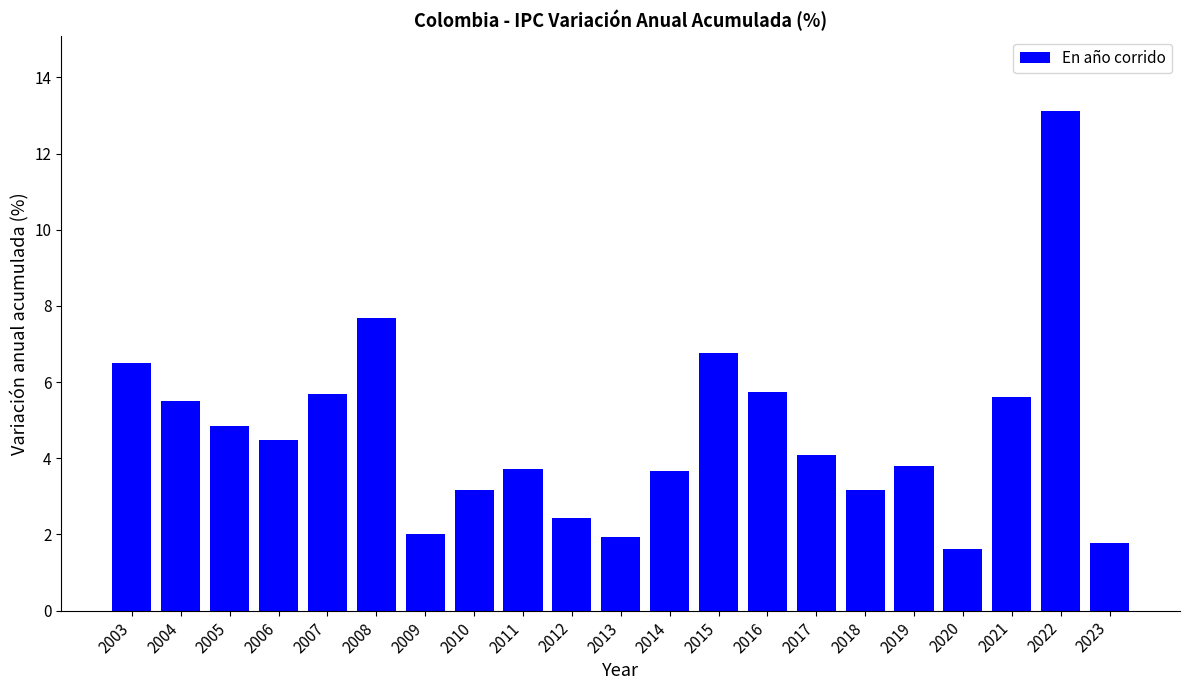

What is the value of the 19th bar from the left?

5.6